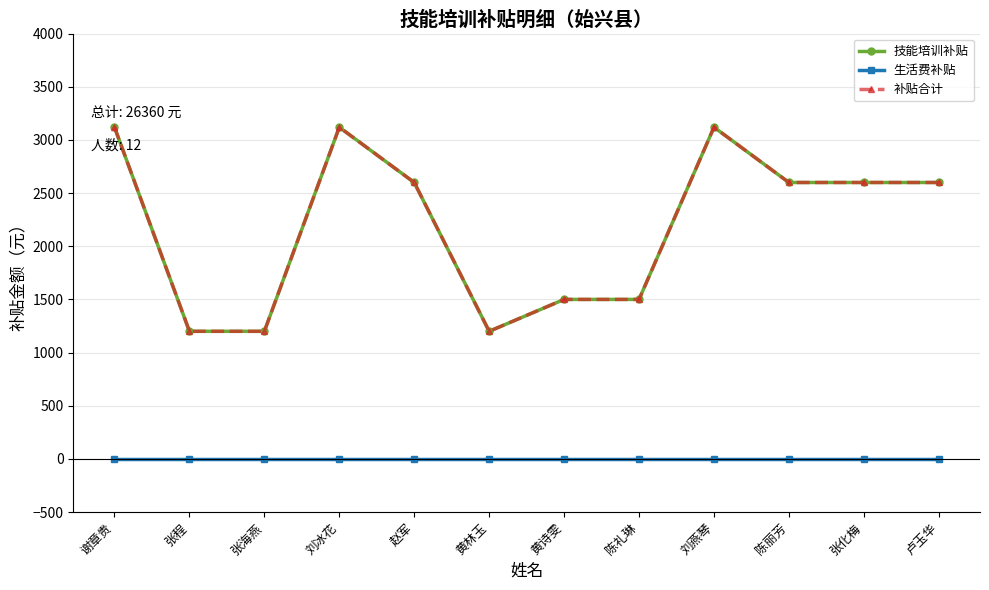

Does the chart have visible grid lines?

Yes